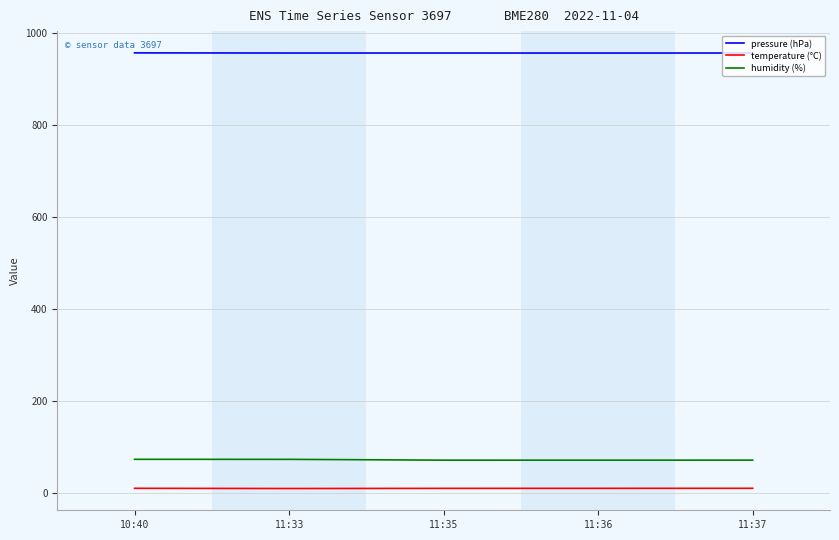

What position from the right is 11:37?

1